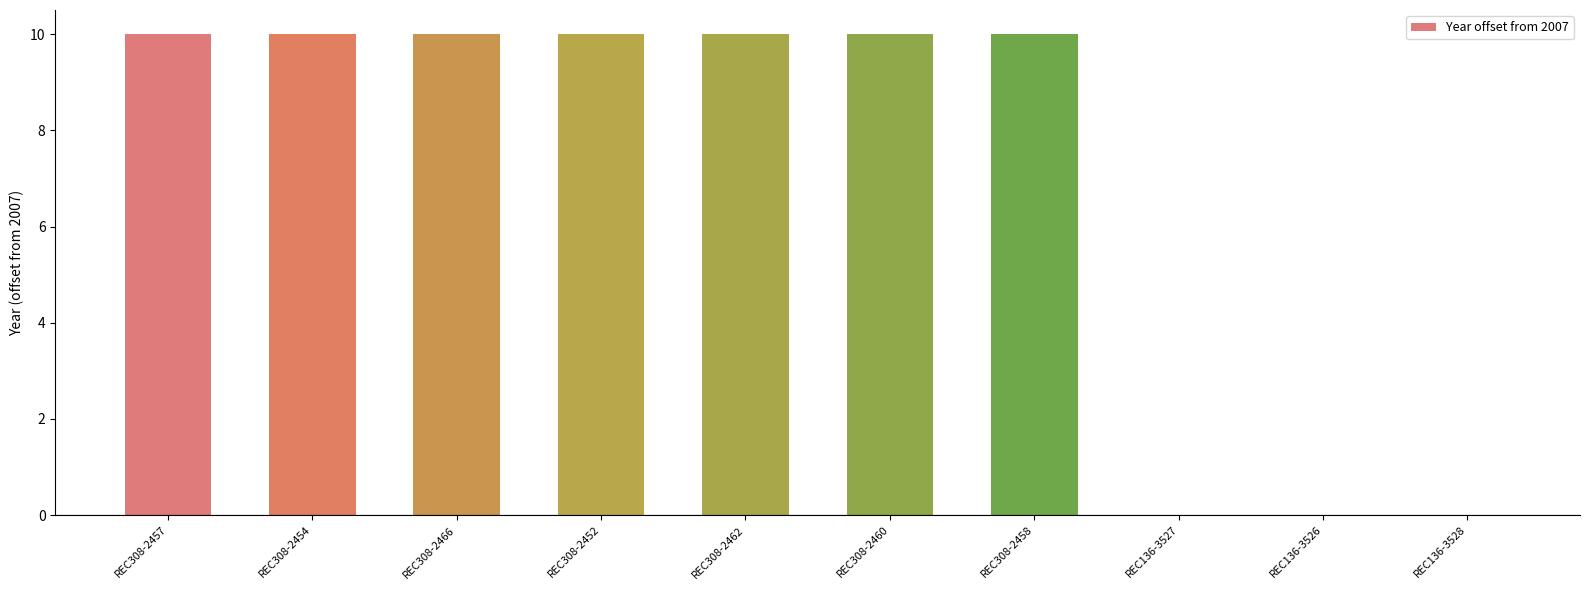

Approximately how many times larger is the value at REC308-2452 compared to REC308-2454?

1.0